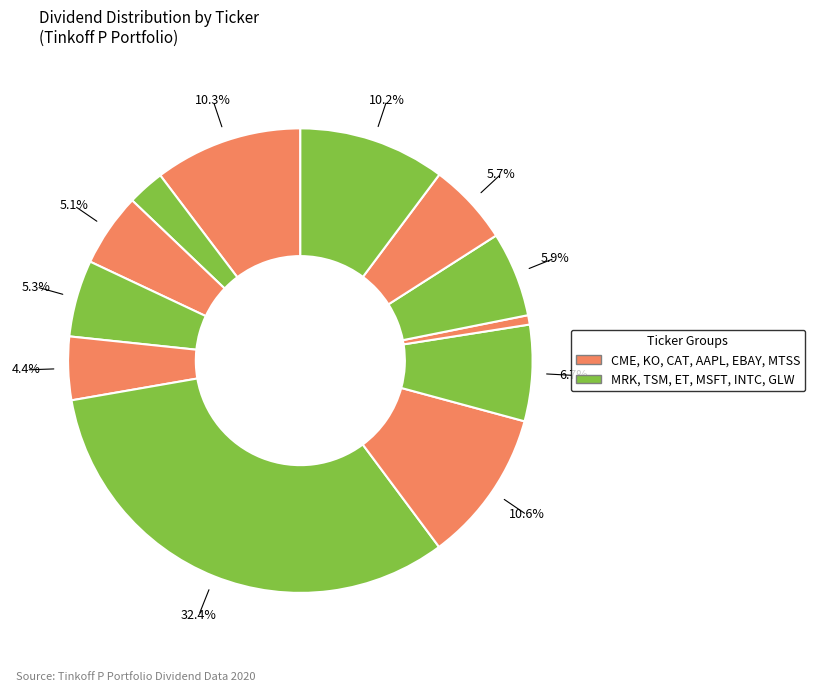

Is there any slice that represents more than half of the pie?

No